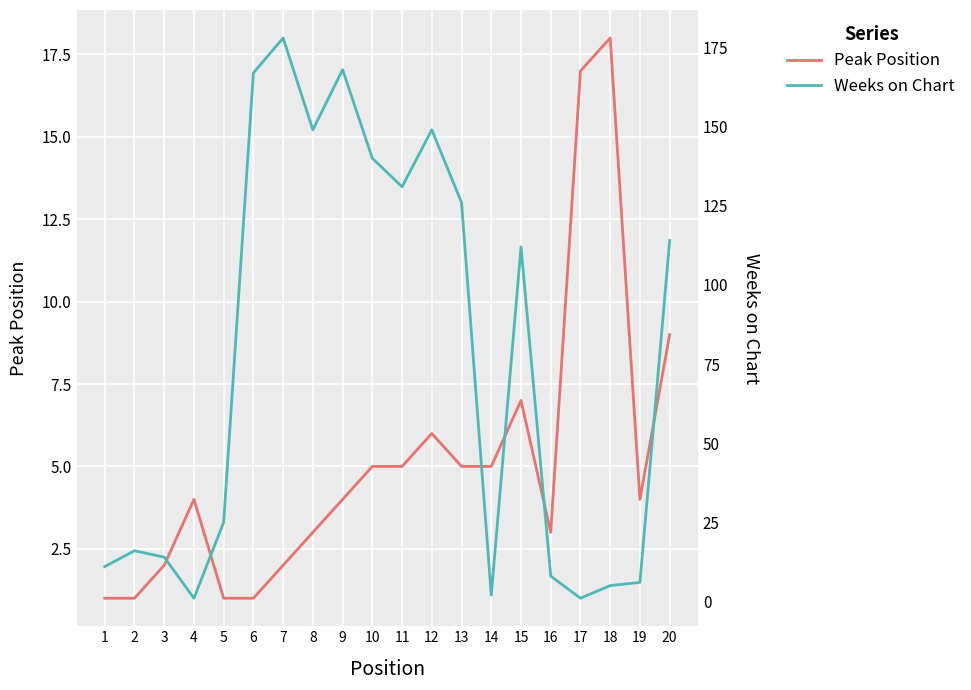

Which series has the widest spread of values?

Weeks on Chart